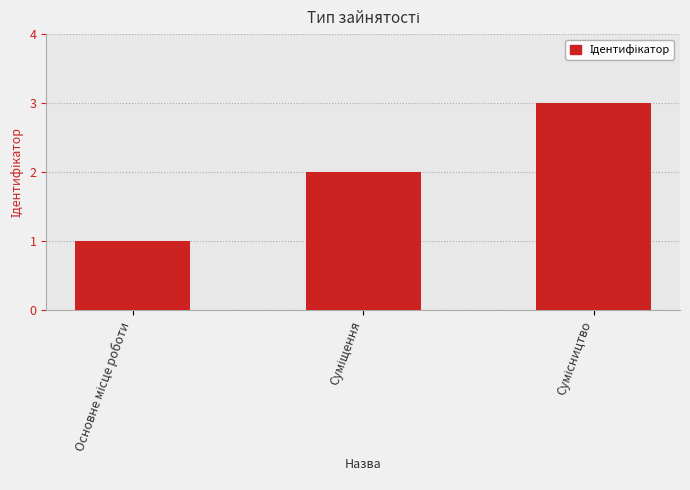

What is the maximum value shown in the chart?

3